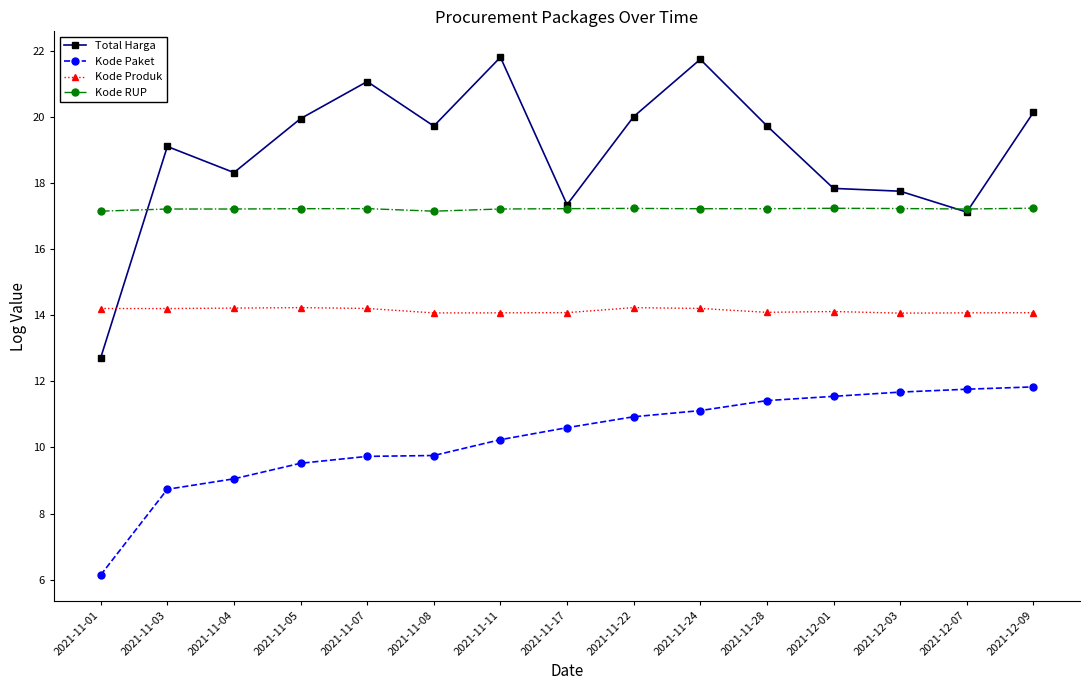

How many categories are shown in the chart?

15